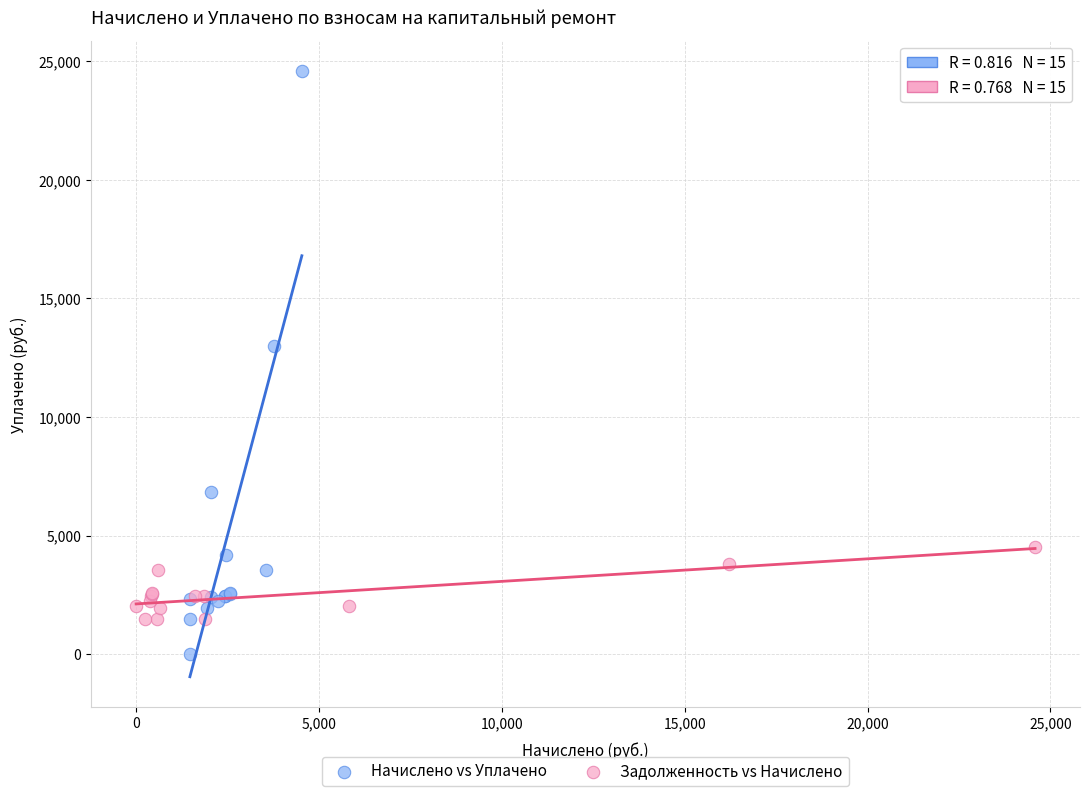

Which series contains the highest Y value?

Начислено vs Уплачено